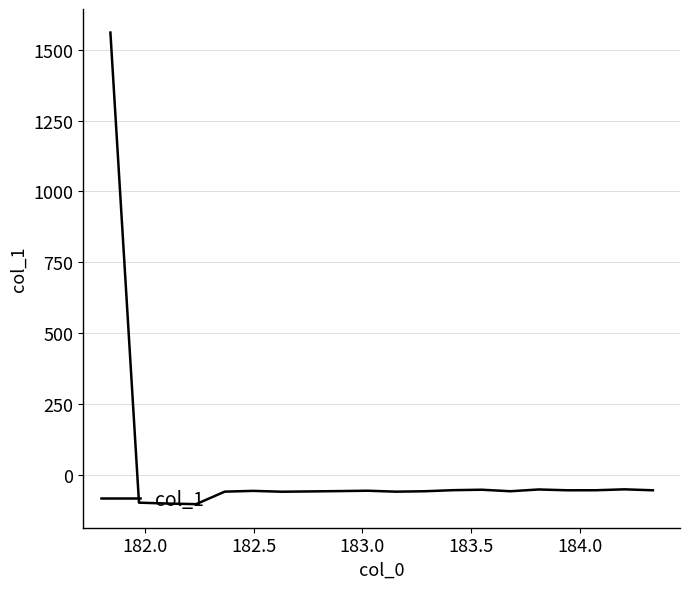

What is the difference between the maximum and minimum values?

1663.7